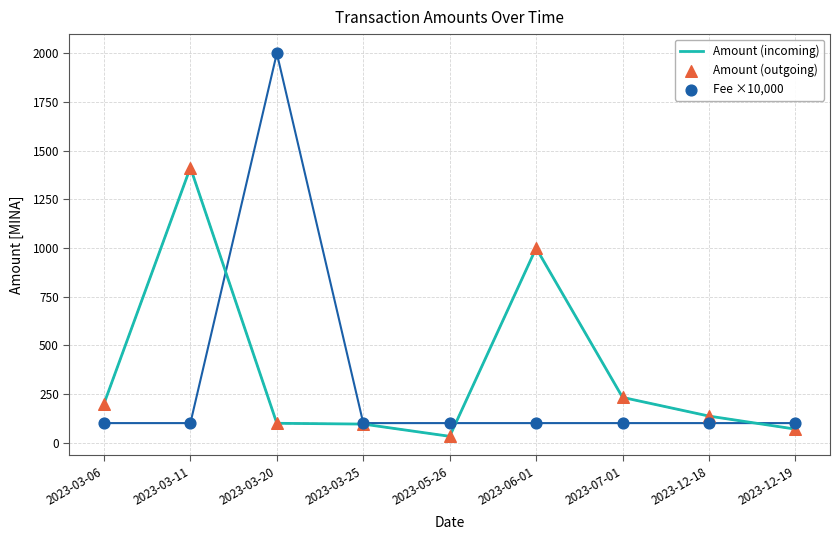

Which series contains the highest Y value?

Fee ×10,000